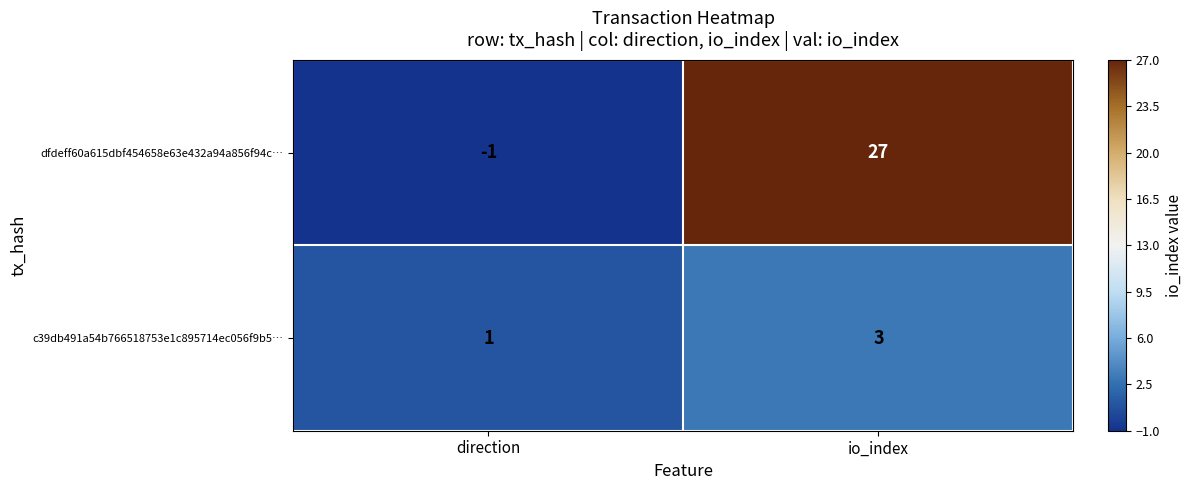

Count the number of data series in this chart.

2